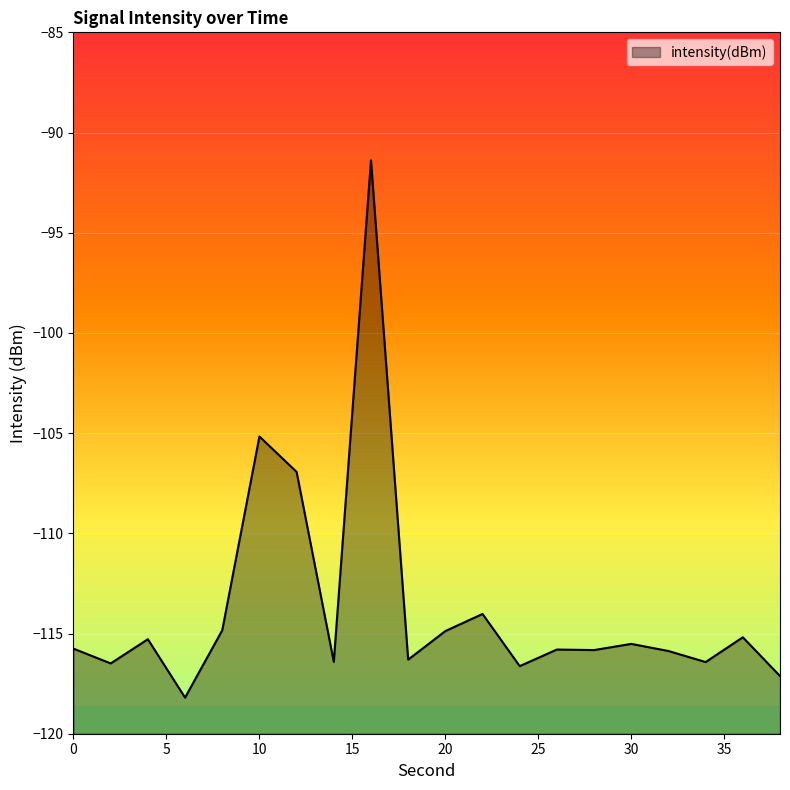

List the labels in order of value, smallest first.

6, 38, 24, 2, 34, 14, 18, 32, 28, 26, 0, 30, 4, 36, 20, 8, 22, 12, 10, 16